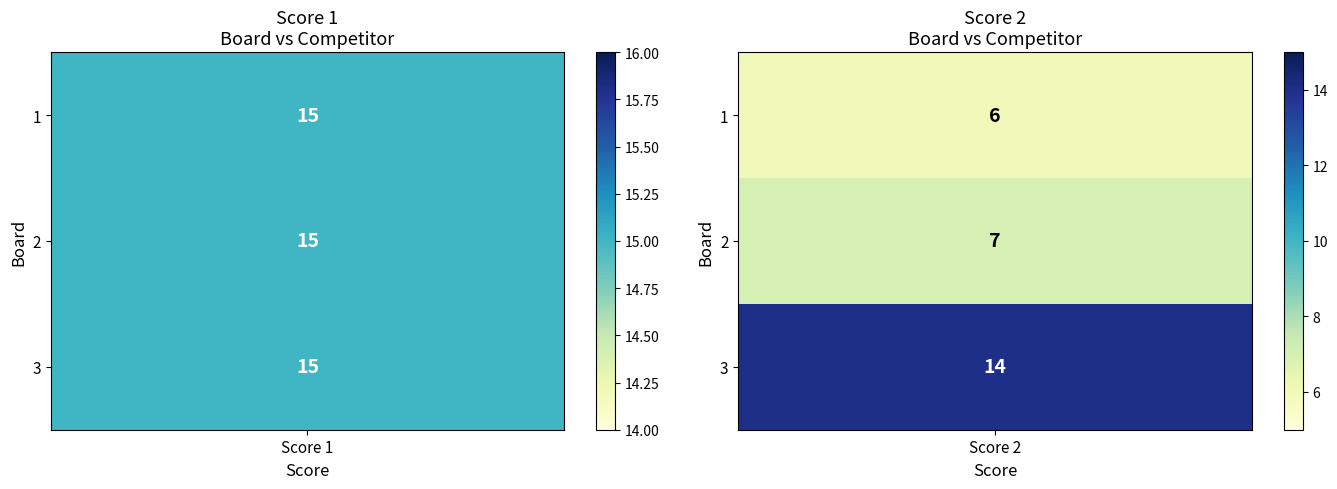

How many data points does each series have?

3